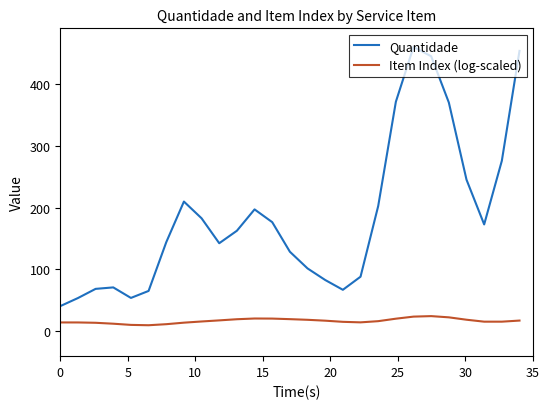

Which series has the largest range (max minus min)?

Quantidade